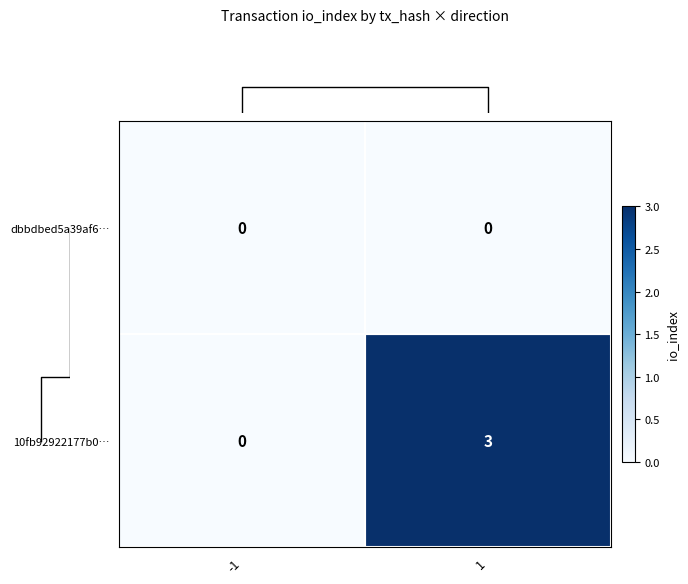

At which category is the sum across all series the highest?

1